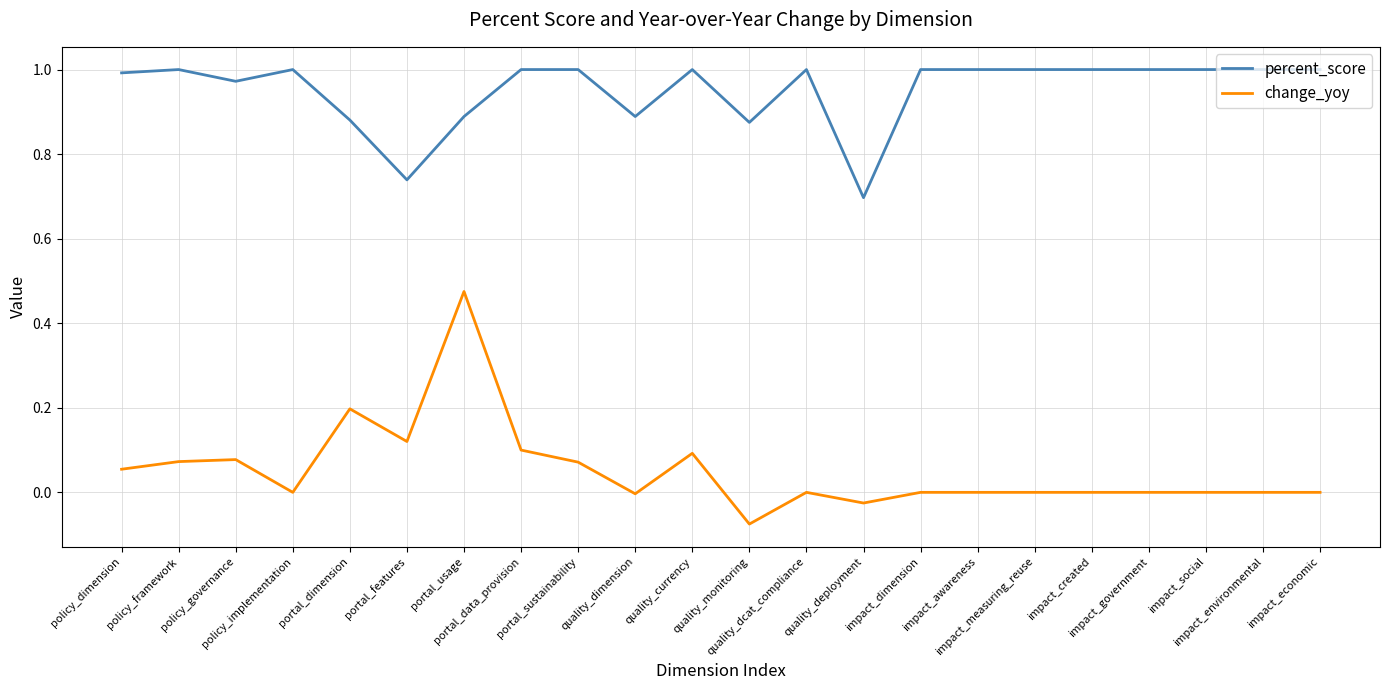

At impact_measuring_reuse, list the series in order from largest to smallest.

percent_score, change_yoy